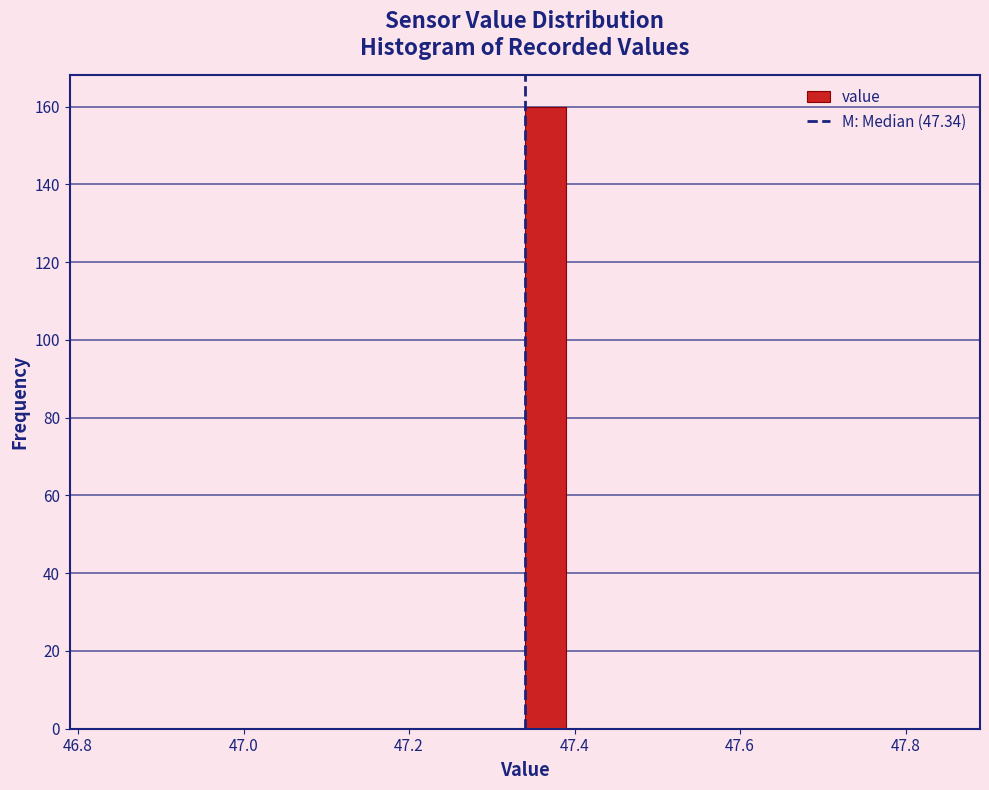

Read against the x-axis, roughly where is the centre of the tallest bar?

47.36